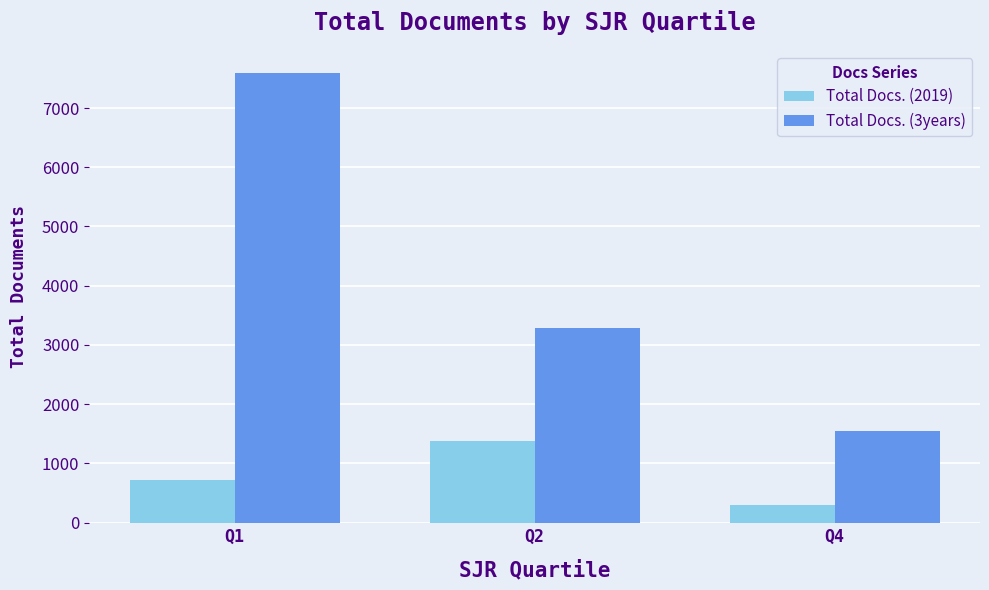

At which label is Total Docs. (3years) closest to 4569?

Q2